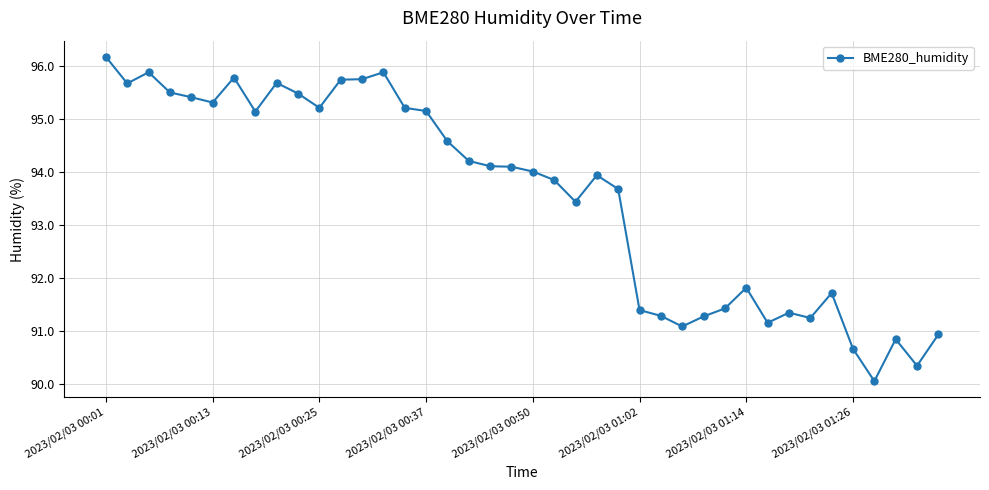

What is the sum of all values?

3741.5